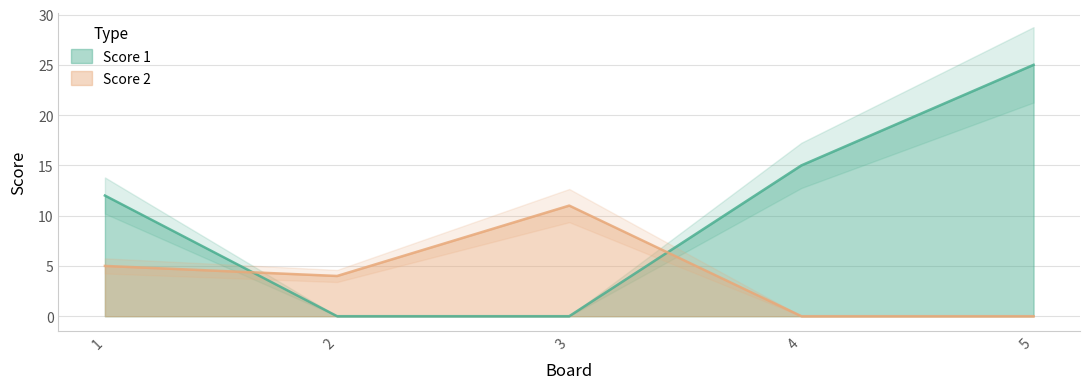

How many data points in Score 1 are less than 12?

2